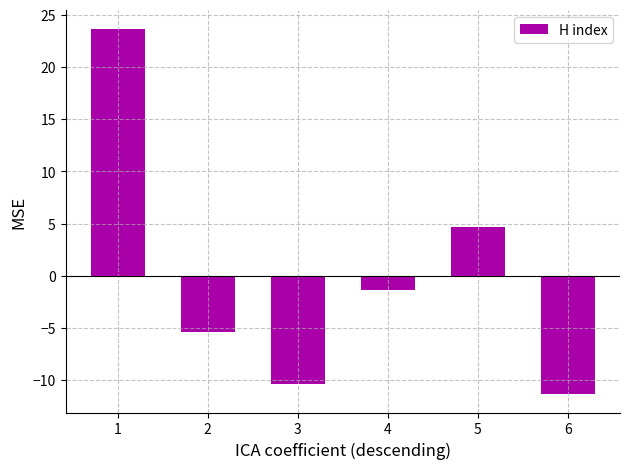

The chart shows a value of -5.3 at 2. True or false?

True